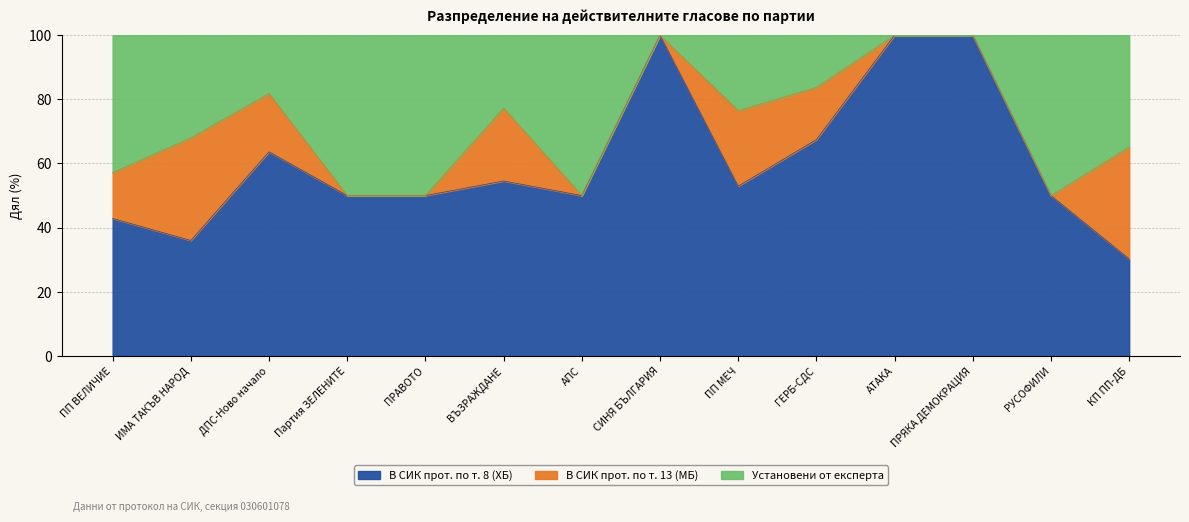

At which label is В СИК прот. по т. 8 (ХБ) closest to 65?

ДПС-Ново начало